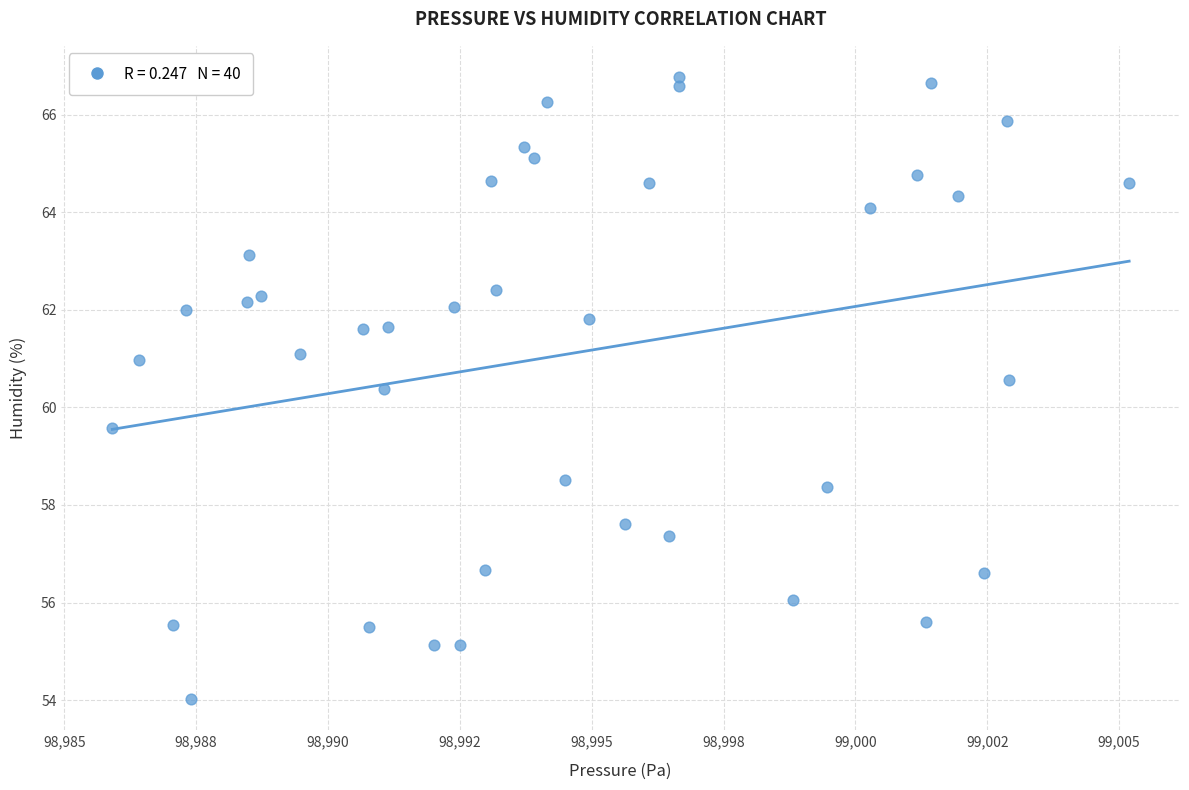

What is the range of X values (max minus min)?

19.3